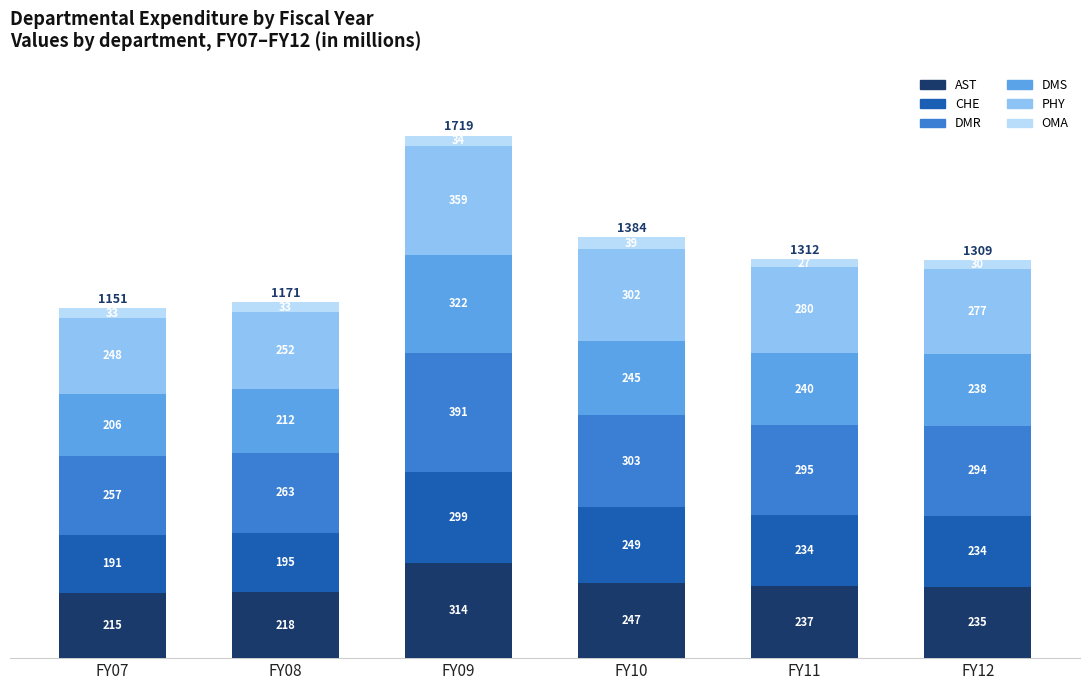

Are the bars grouped side by side (vs. stacked)?

No